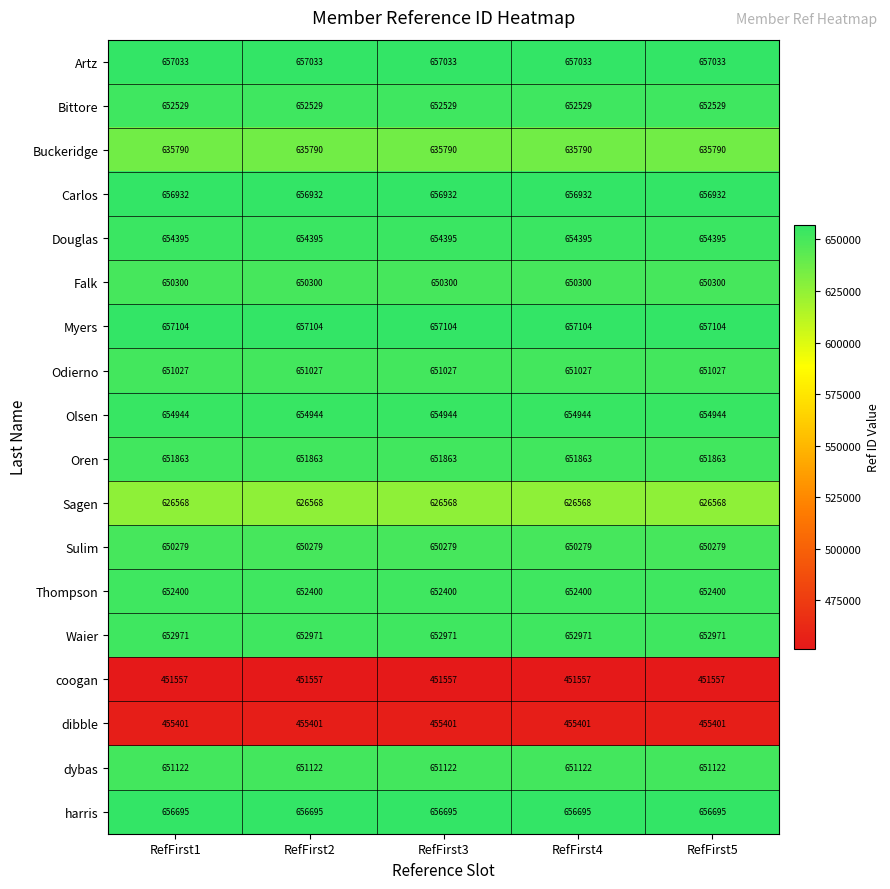

What is the difference between the highest and lowest values at RefFirst3?

205547